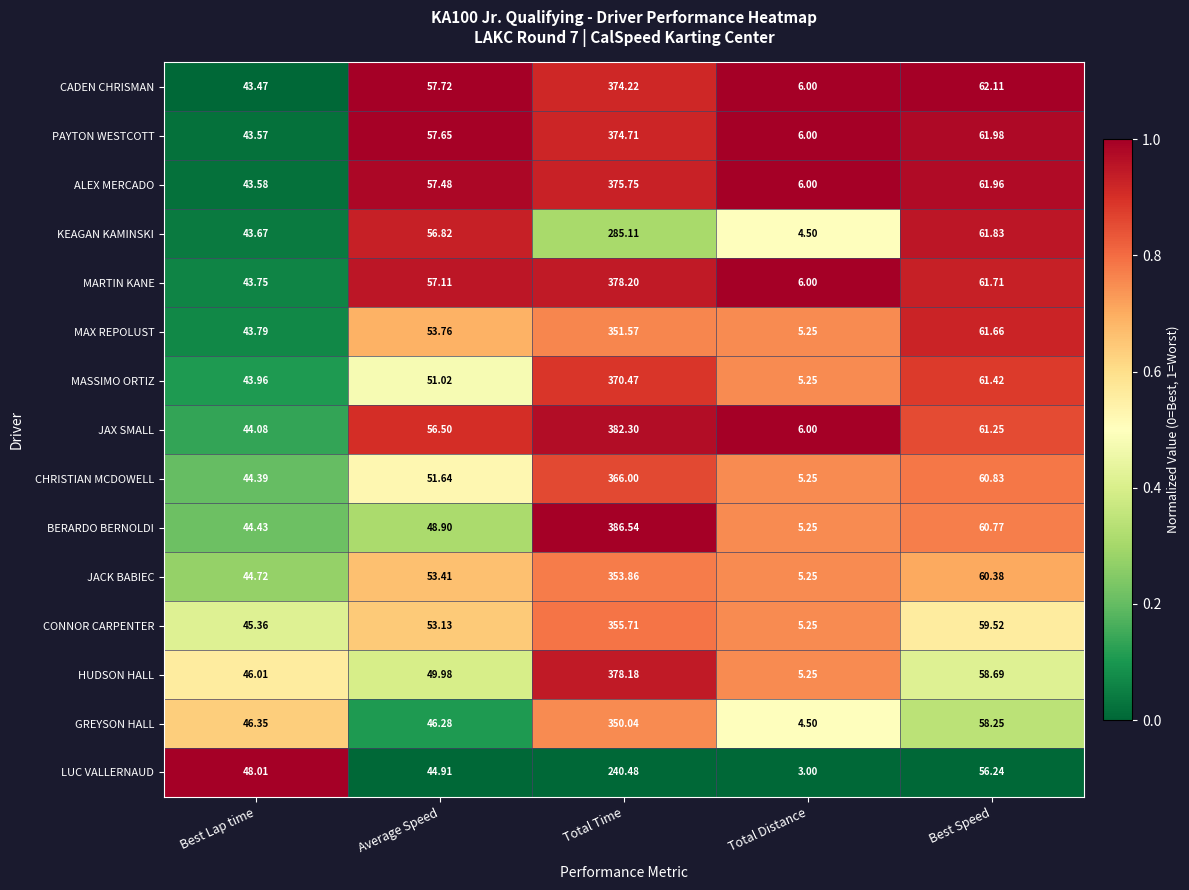

Where does the LUC VALLERNAUD series first go above 48?

Best Lap time